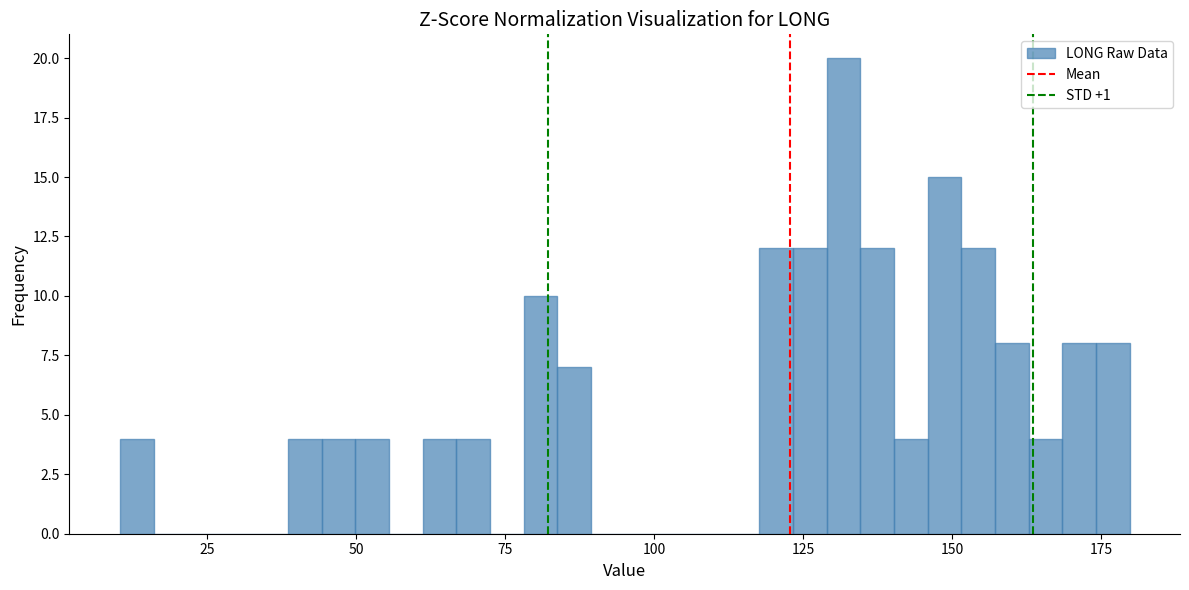

Around what value on the x-axis is the tallest bar? Give the approximate position of its centre, as read against the axis.

130